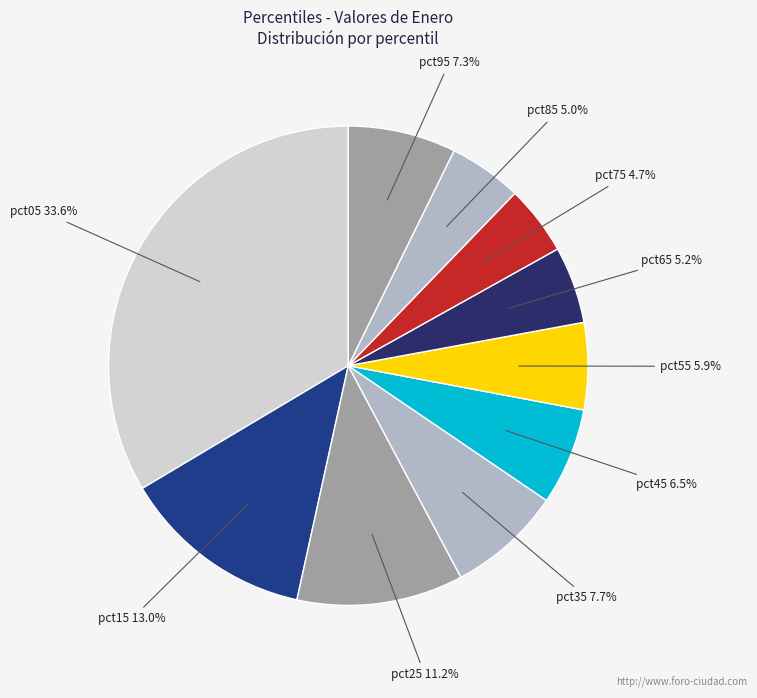

Count the number of slices in the pie.

10